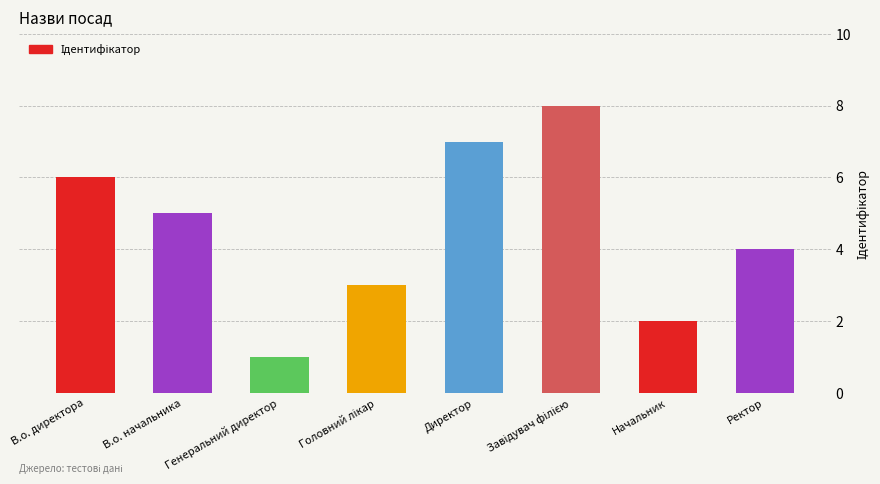

Count the values in the range 3 to 7.

5